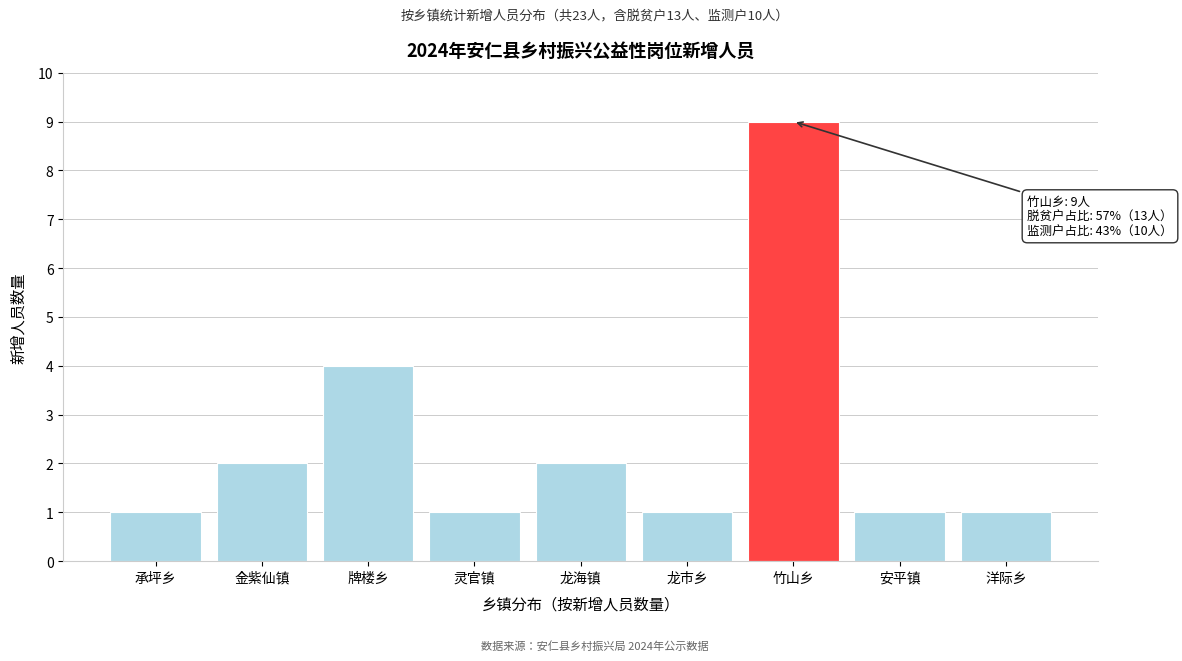

Reading left to right, extract all data points from this chart.

承坪乡=1	金紫仙镇=2	牌楼乡=4	灵官镇=1	龙海镇=2	龙市乡=1	竹山乡=9	安平镇=1	洋际乡=1